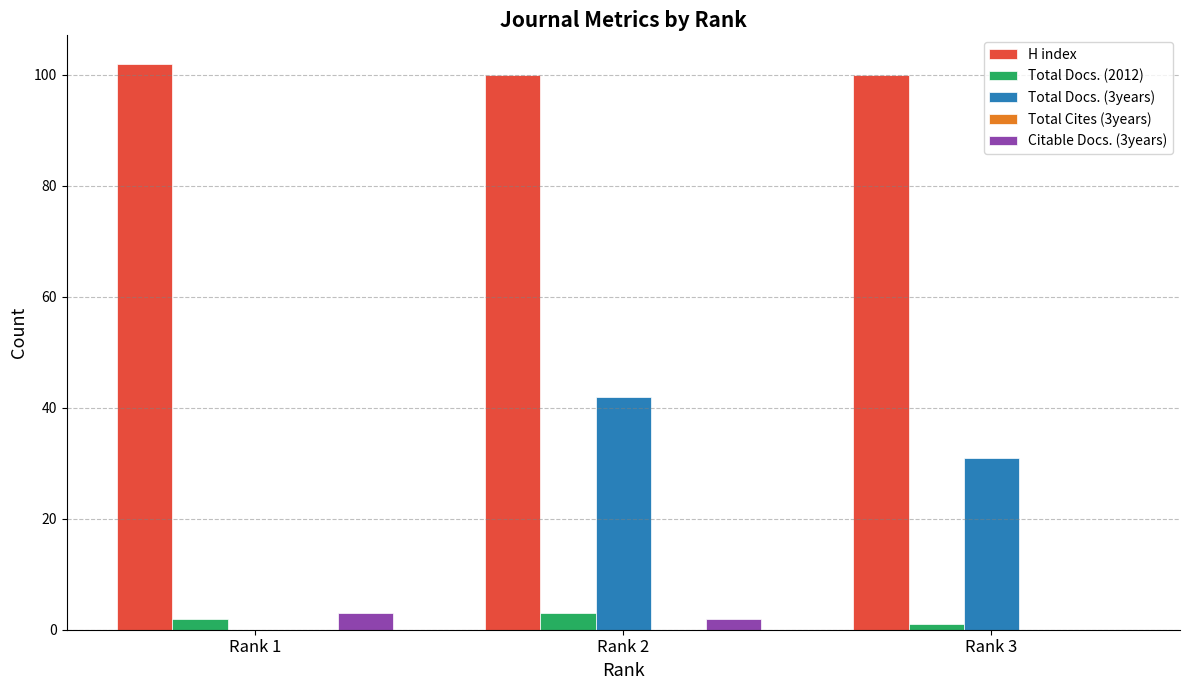

At which label does Total Docs. (2012) reach its peak?

Rank 2